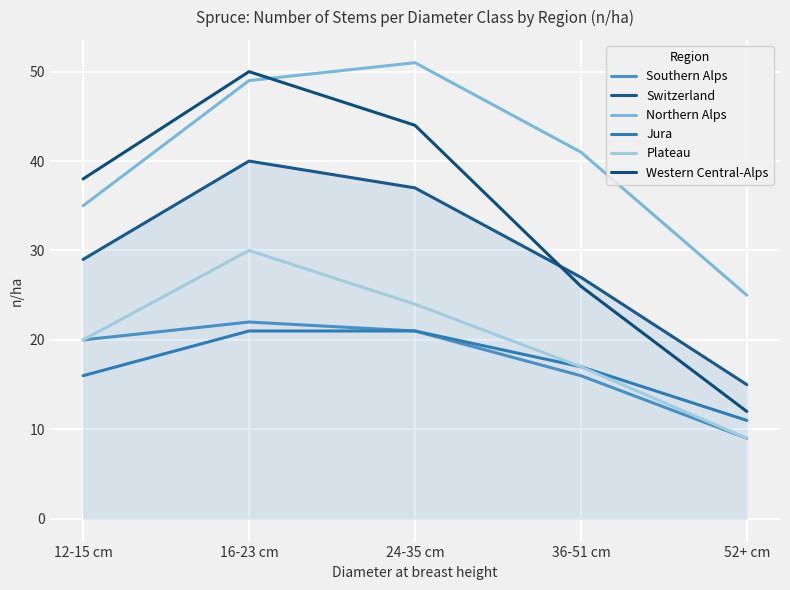

At which label does Northern Alps first exceed 41?

16-23 cm